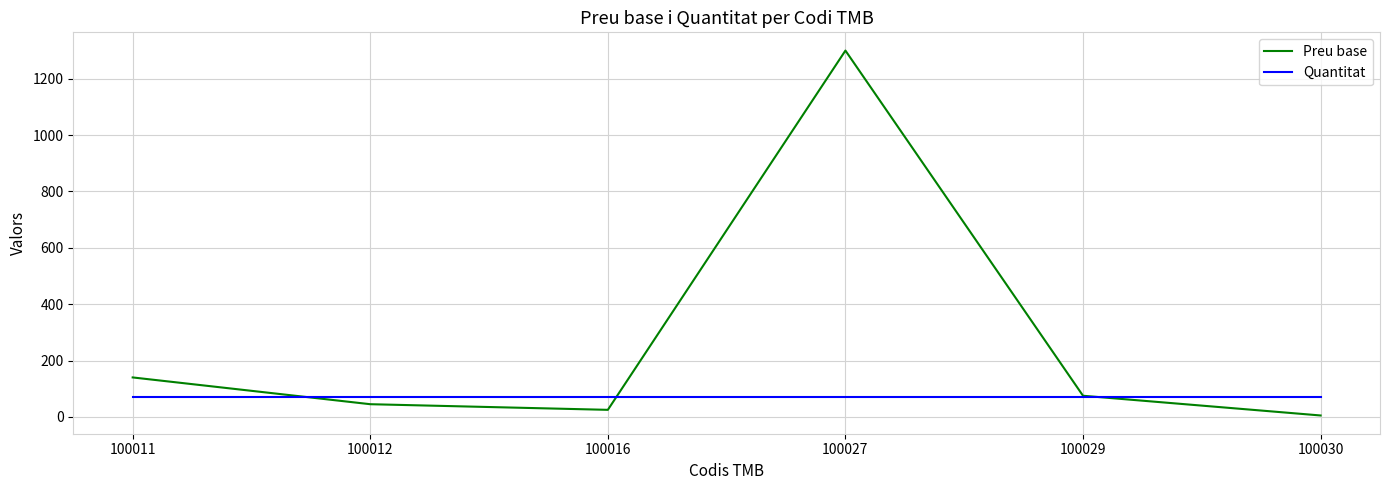

What is the lowest value of the Preu base series?

5